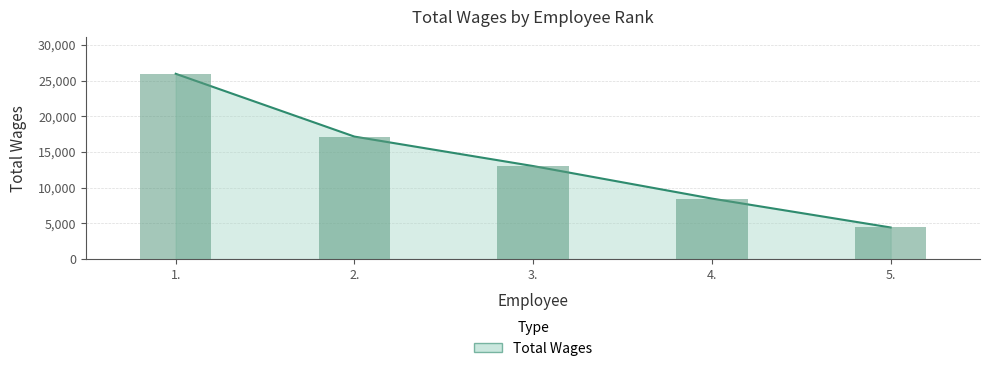

What is the difference between the maximum and minimum values?

21518